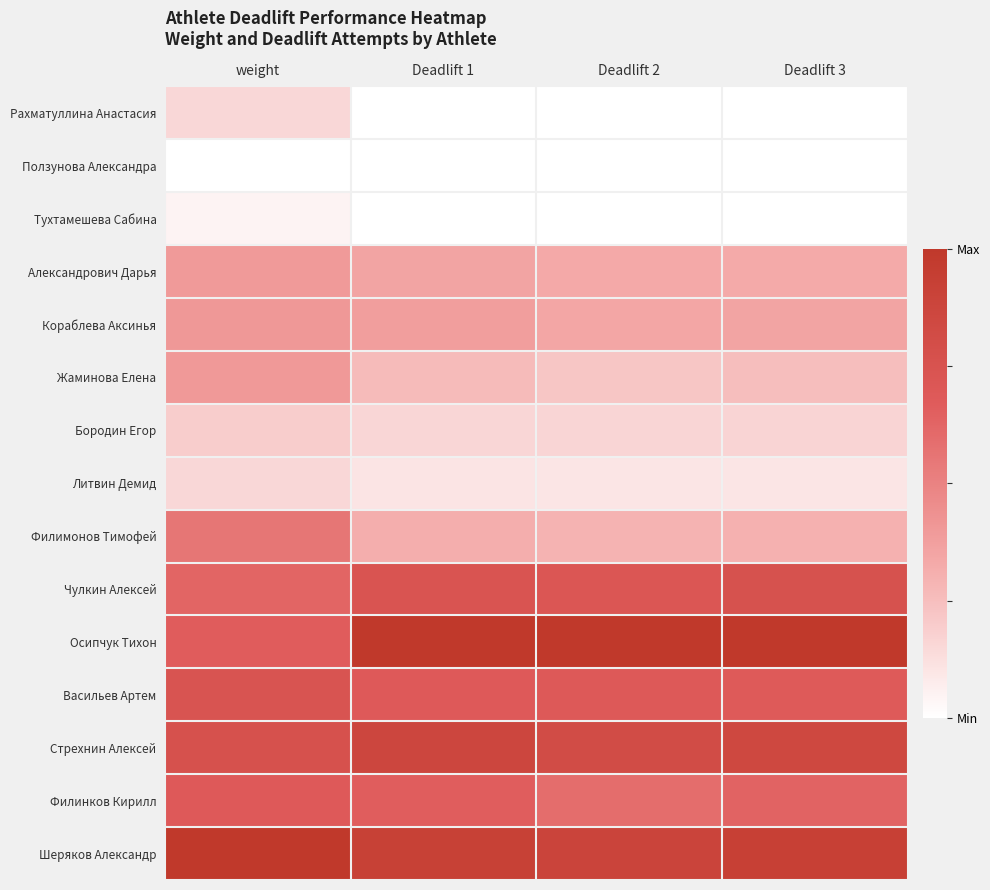

Reading right to left, what are all the values shown in this chart?

Рахматуллина Анастасия: Deadlift 3=0.0	Deadlift 2=0.0	Deadlift 1=0.0	weight=0.2
Ползунова Александра: Deadlift 3=0.0	Deadlift 2=0.0	Deadlift 1=0.0	weight=0.0
Тухтамешева Сабина: Deadlift 3=0.0	Deadlift 2=0.0	Deadlift 1=0.0	weight=0.0
Александрович Дарья: Deadlift 3=0.3	Deadlift 2=0.3	Deadlift 1=0.4	weight=0.4
Кораблева Аксинья: Deadlift 3=0.4	Deadlift 2=0.3	Deadlift 1=0.4	weight=0.4
Жаминова Елена: Deadlift 3=0.3	Deadlift 2=0.2	Deadlift 1=0.3	weight=0.4
Бородин Егор: Deadlift 3=0.2	Deadlift 2=0.2	Deadlift 1=0.2	weight=0.2
Литвин Демид: Deadlift 3=0.1	Deadlift 2=0.1	Deadlift 1=0.1	weight=0.2
Филимонов Тимофей: Deadlift 3=0.3	Deadlift 2=0.3	Deadlift 1=0.3	weight=0.6
Чулкин Алексей: Deadlift 3=0.8	Deadlift 2=0.7	Deadlift 1=0.7	weight=0.6
Осипчук Тихон: Deadlift 3=1.0	Deadlift 2=1.0	Deadlift 1=1.0	weight=0.7
Васильев Артем: Deadlift 3=0.7	Deadlift 2=0.7	Deadlift 1=0.7	weight=0.7
Стрехнин Алексей: Deadlift 3=0.8	Deadlift 2=0.8	Deadlift 1=0.9	weight=0.8
Филинков Кирилл: Deadlift 3=0.6	Deadlift 2=0.6	Deadlift 1=0.7	weight=0.7
Шеряков Александр: Deadlift 3=0.9	Deadlift 2=0.9	Deadlift 1=0.9	weight=1.0